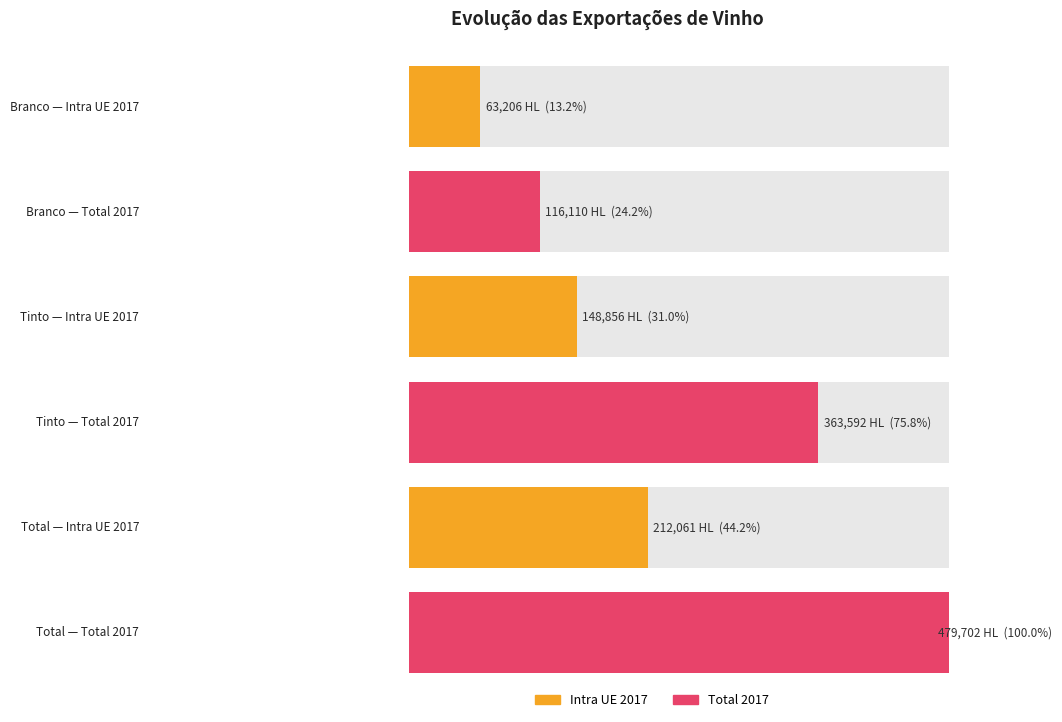

At which category does the chart reach its peak across all series?

Total